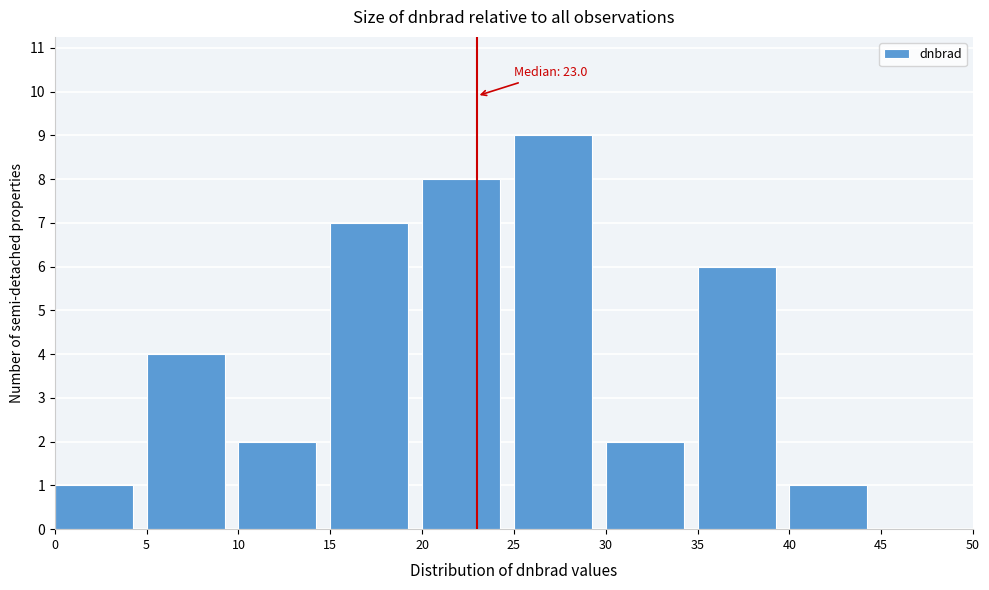

Which range on the x-axis has the tallest bar?

25 to 30